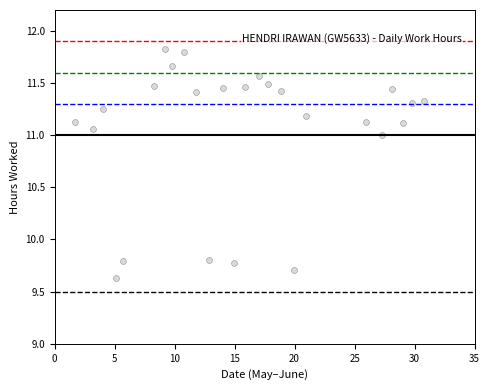

What is the range of Y values (max minus min)?

2.2